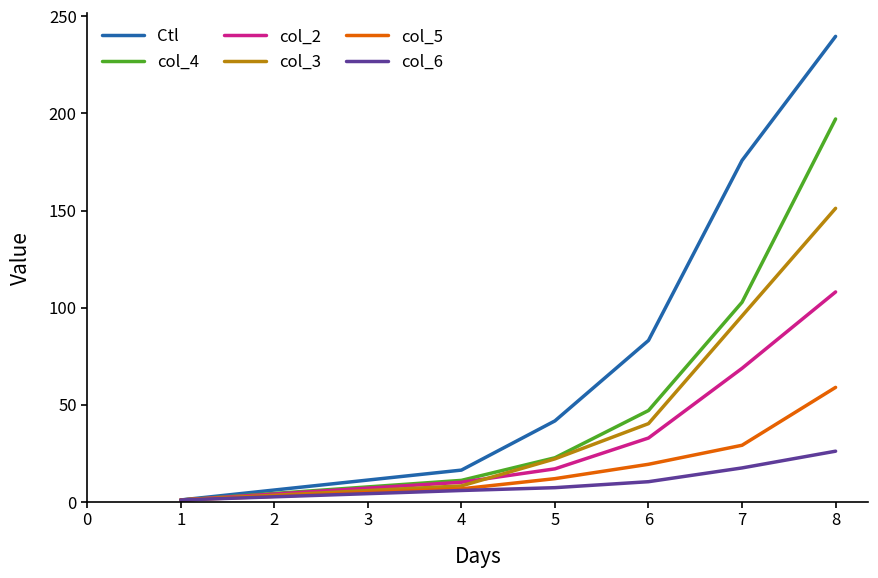

How many intersections are there between col_6 and col_5?

1